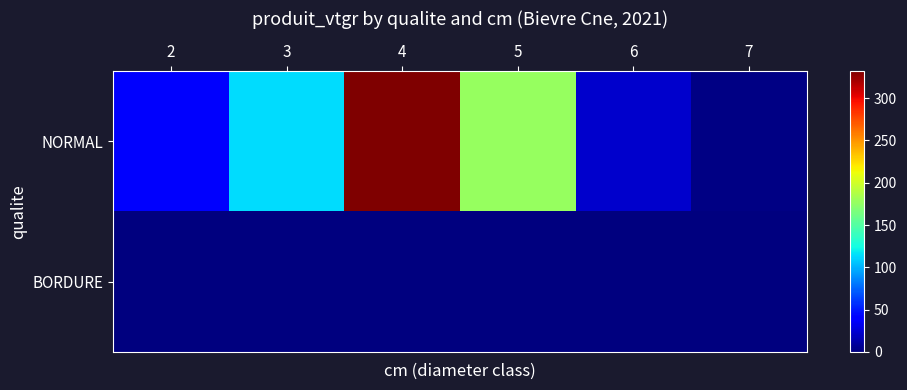

At 5, list the series in order from smallest to largest.

BORDURE, NORMAL